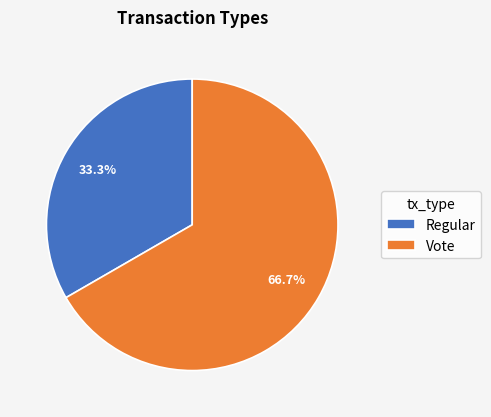

Count the number of slices in the pie.

2